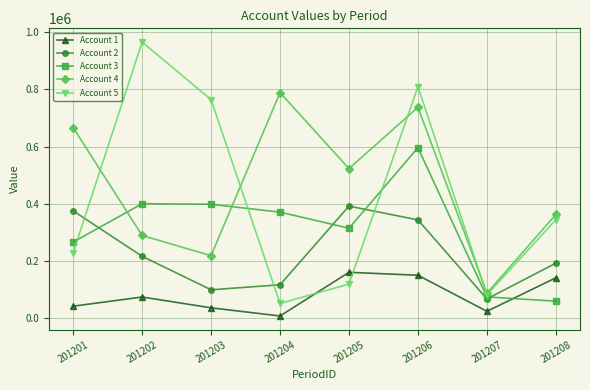

Count the number of data series in this chart.

5